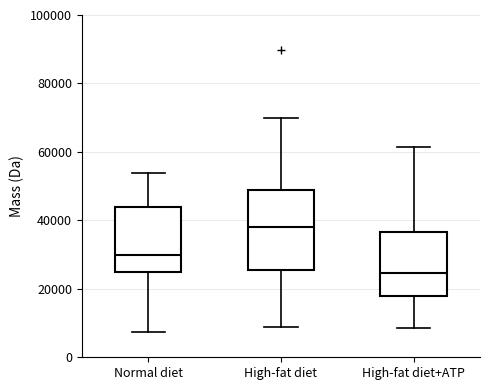

Reading left to right, read every box against the y-axis: the position of its median line, the range the box covers, and the ends of its whiskers. The values are not printed on the chart, so give them approximately, as read against the axis.

Normal diet: median 30000, box 26000 to 44000, whiskers 8000 to 54000
High-fat diet: median 38000, box 26000 to 48000, whiskers 8000 to 70000
High-fat diet+ATP: median 24000, box 18000 to 36000, whiskers 8000 to 62000